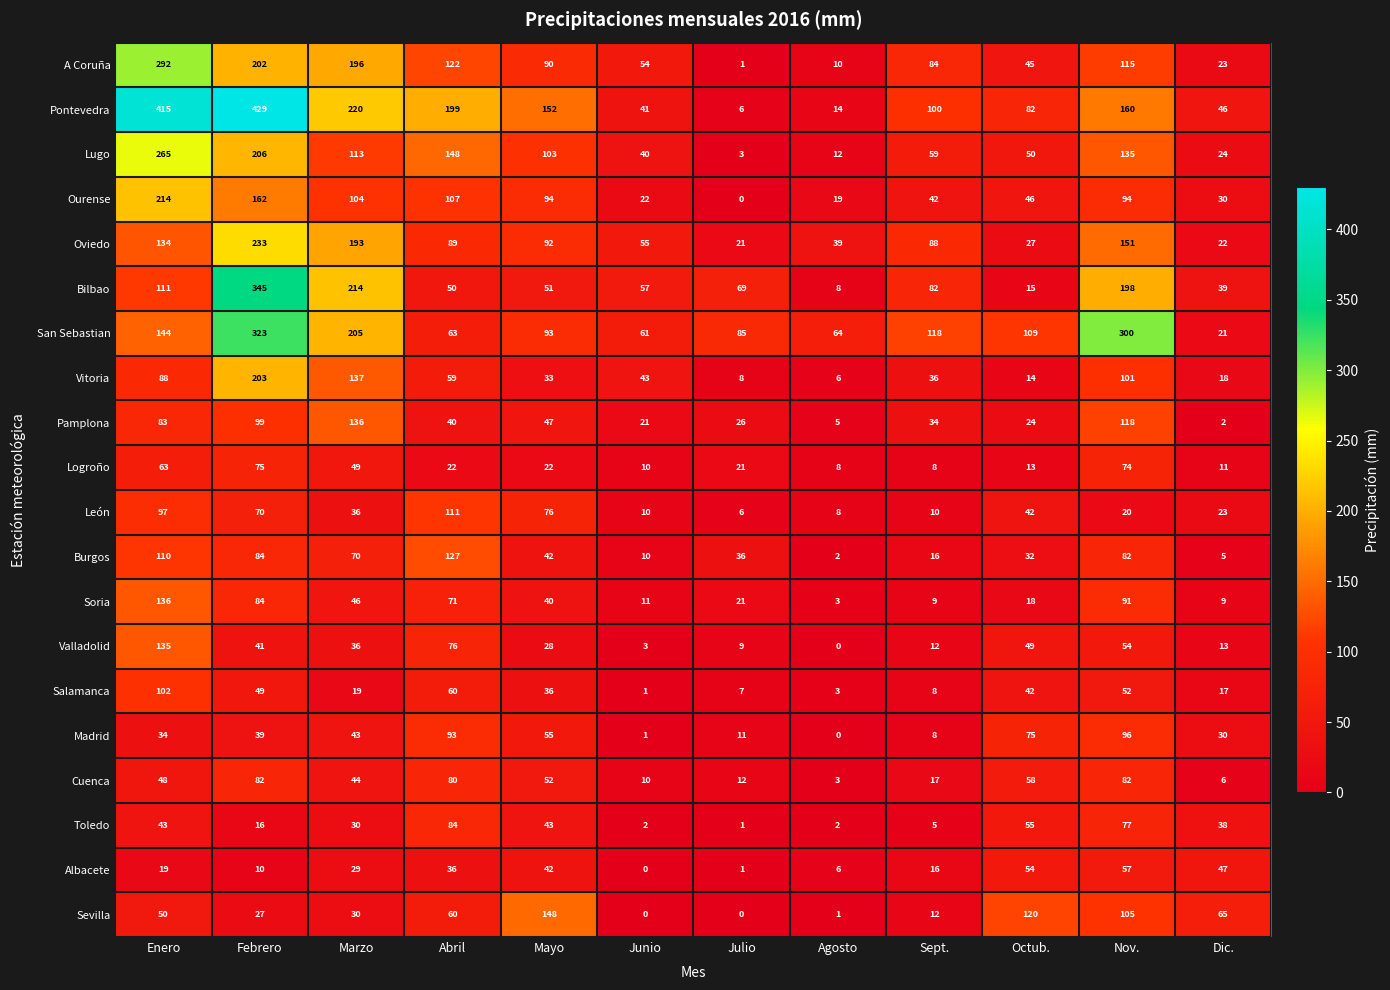

The value of Oviedo at Nov. is 210. True or false?

False